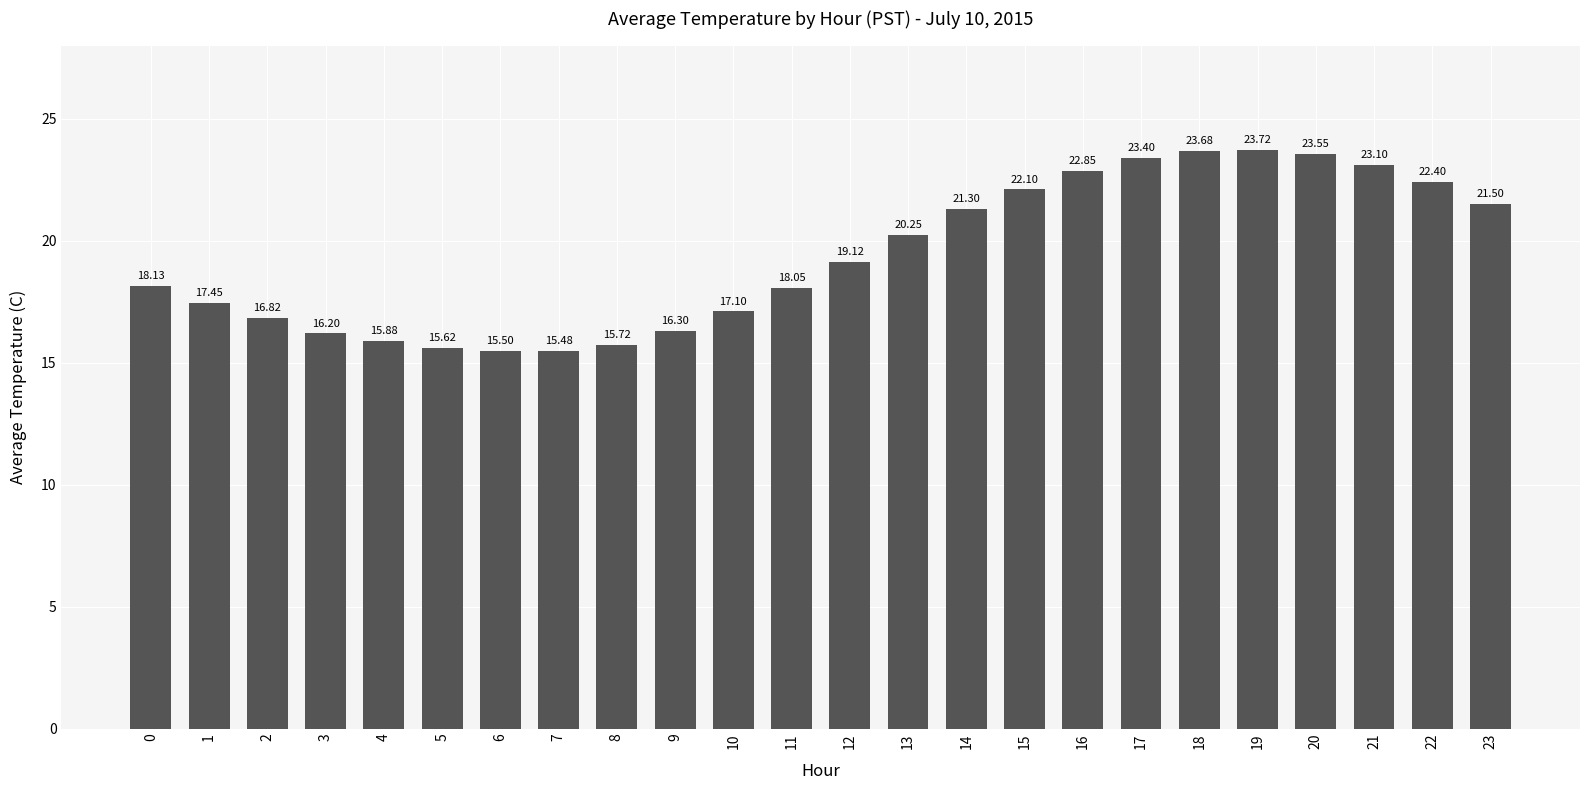

What is the sum of all values?

465.2